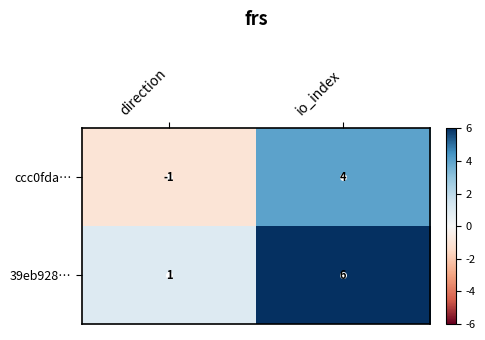

Count the number of data series in this chart.

2